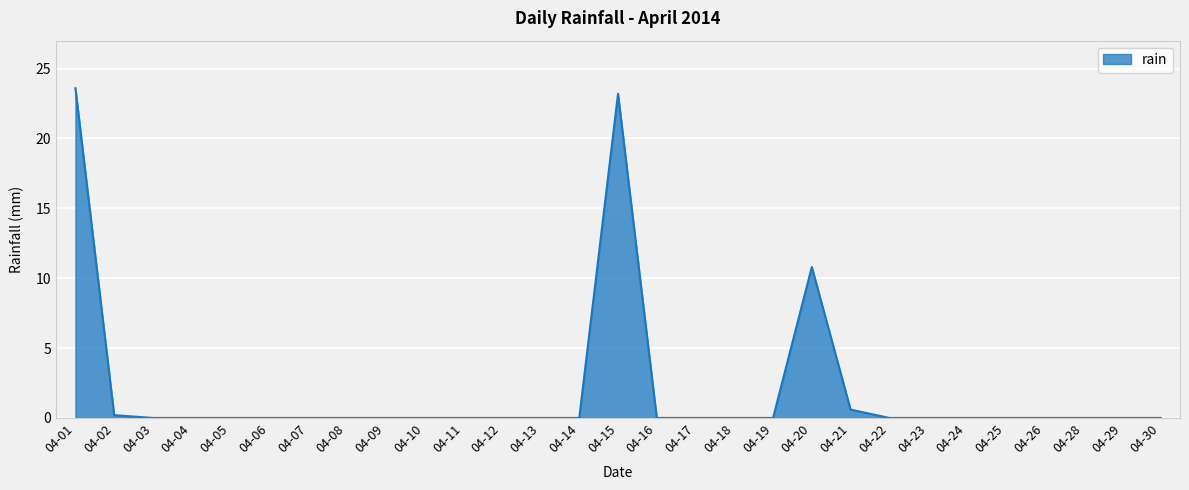

Is it true that the value at 04-13 is 16.0?

False